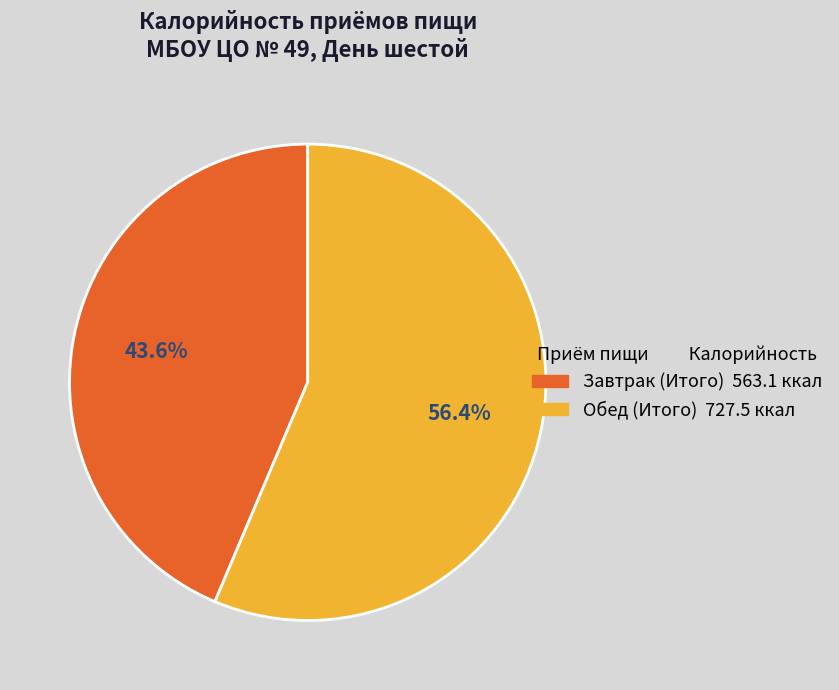

What is the ratio of the value at Обед (Итого) to the value at Завтрак (Итого)?

1.3